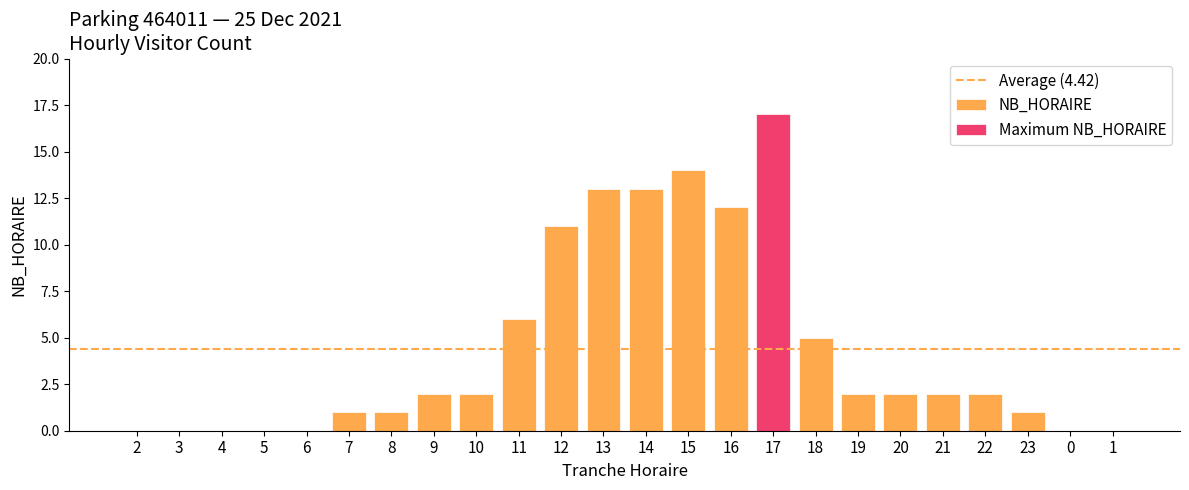

What is the sum of the values at 10 and 21?

4